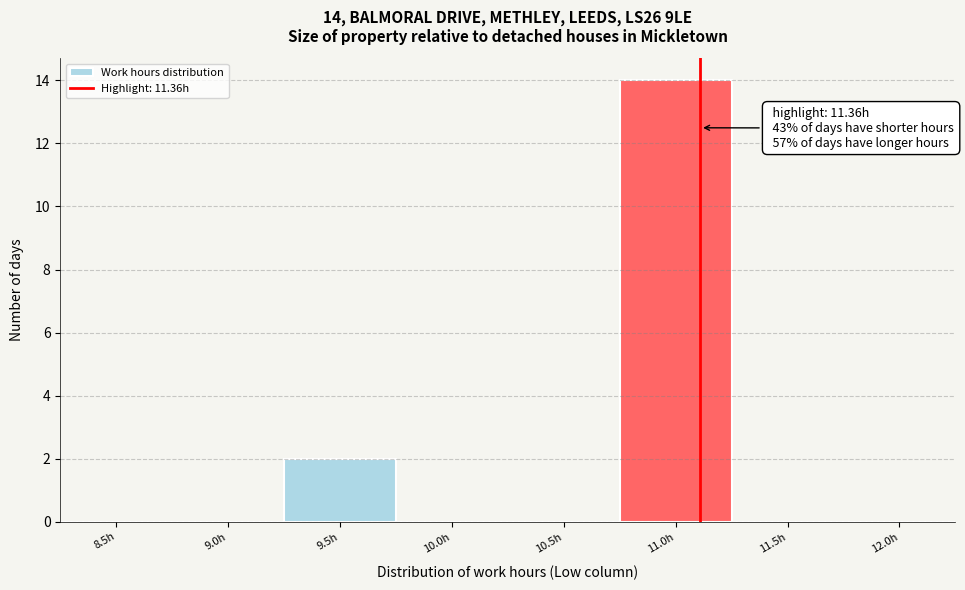

Reading left to right, transcribe all the data shown in this chart.

8.5h=0	9.0h=0	9.5h=2	10.0h=0	10.5h=0	11.0h=14	11.5h=0	12.0h=0